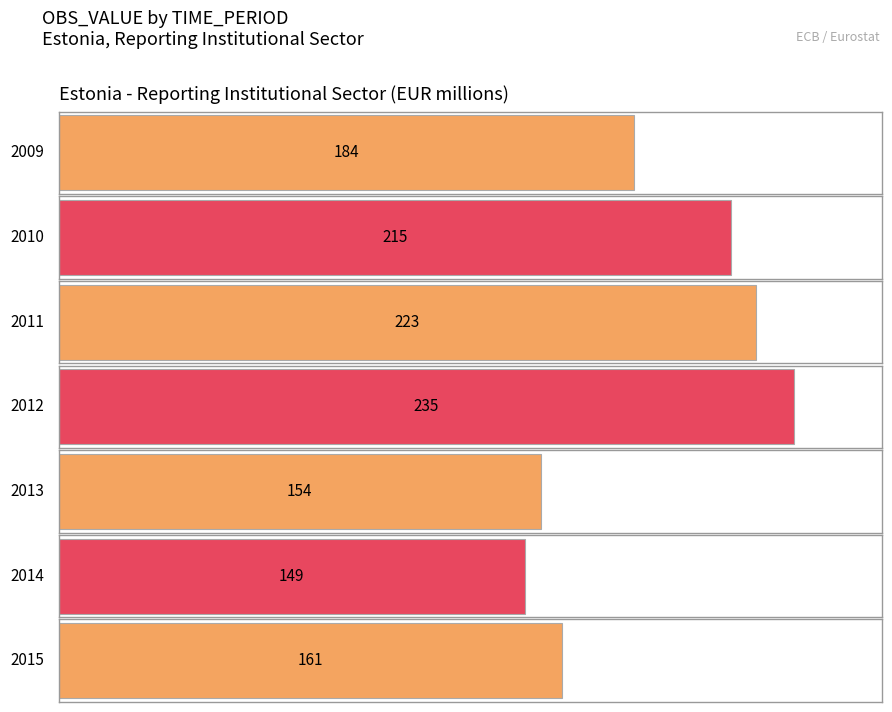

How many categories are shown in the chart?

7